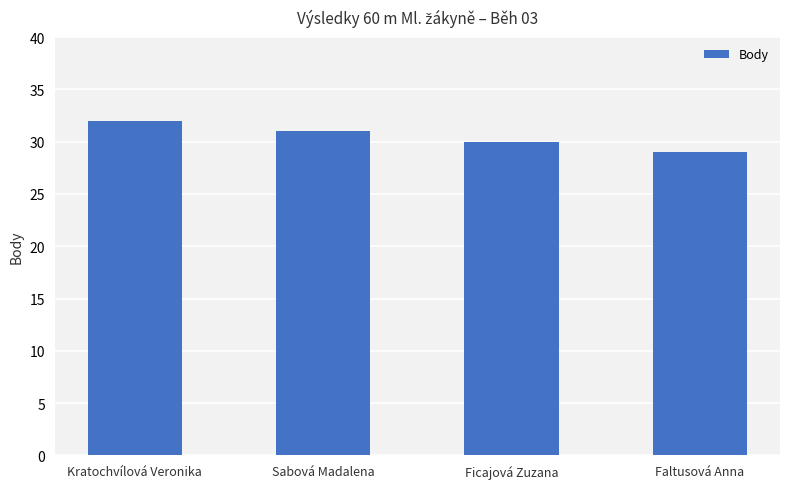

Are the bars horizontal?

No